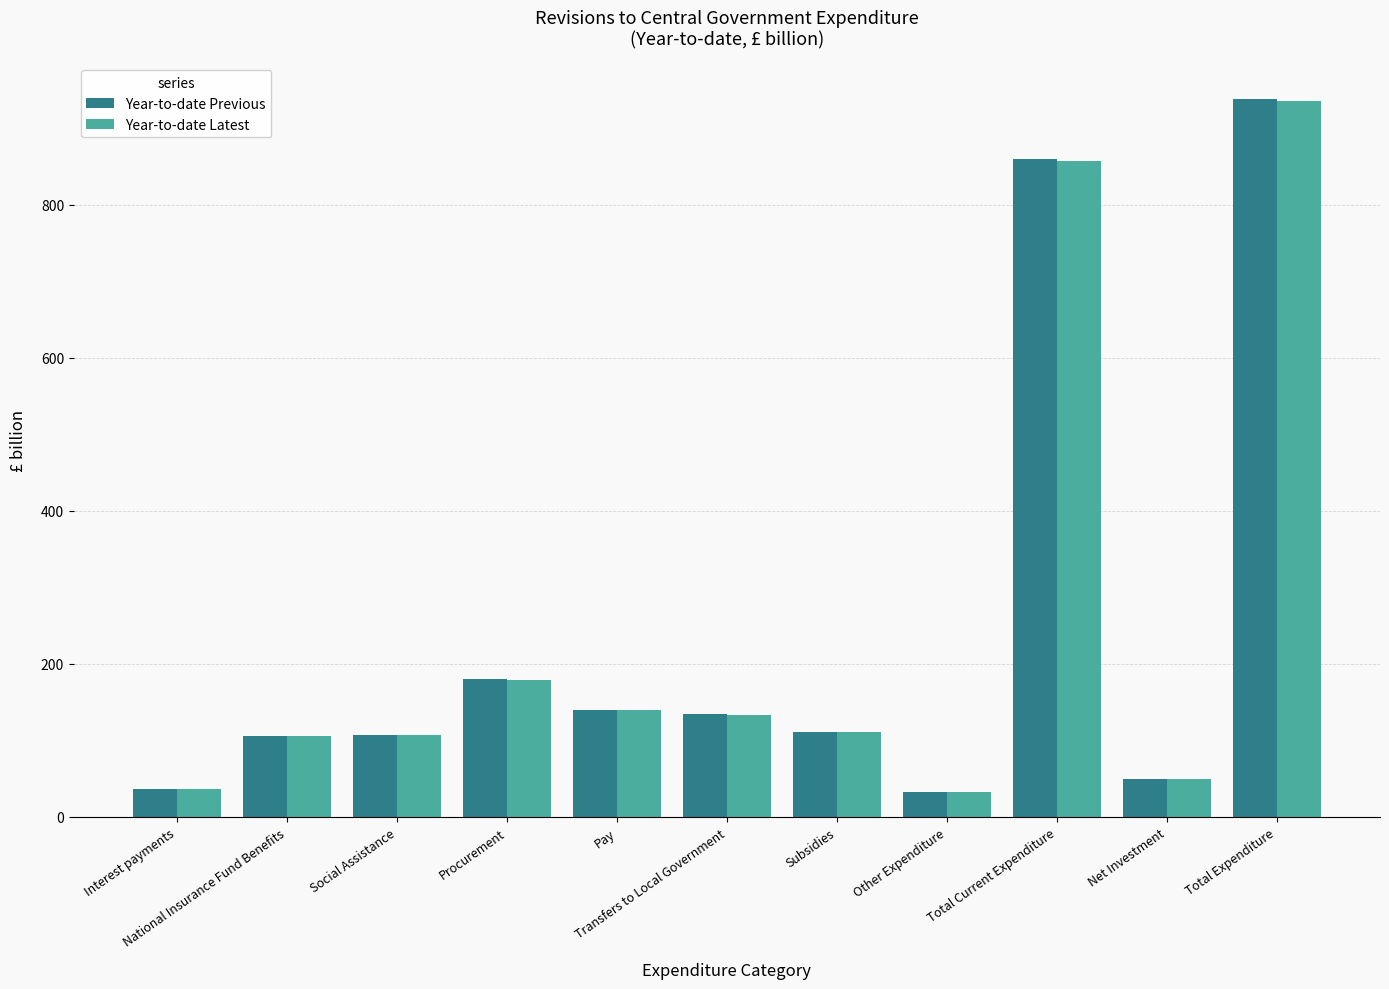

What is the total value across all series at Social Assistance?

214.6